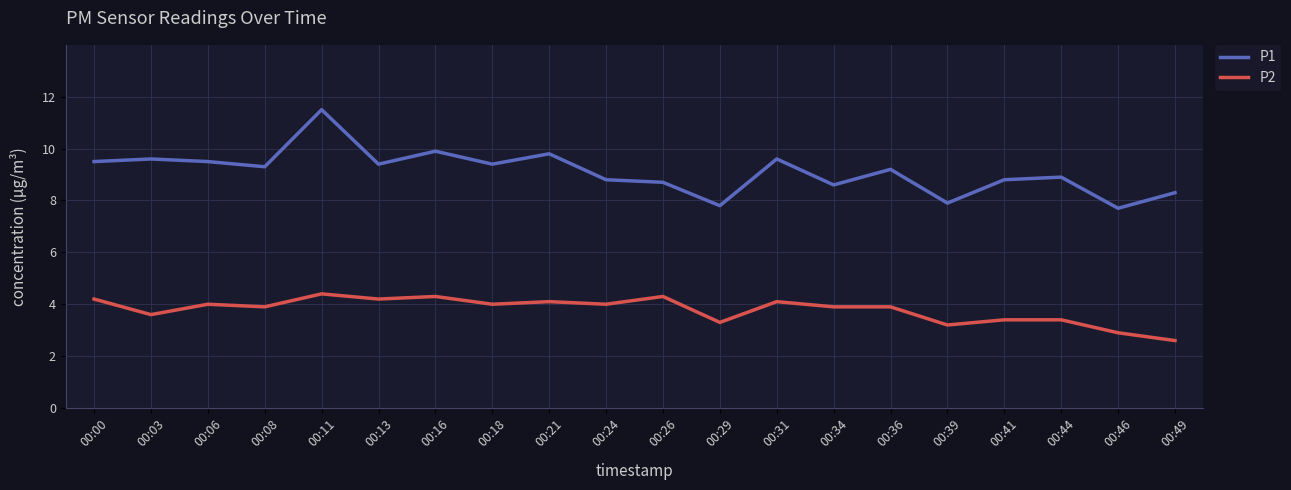

What is the sum of the P1 values at 00:41 and 00:21?

18.6